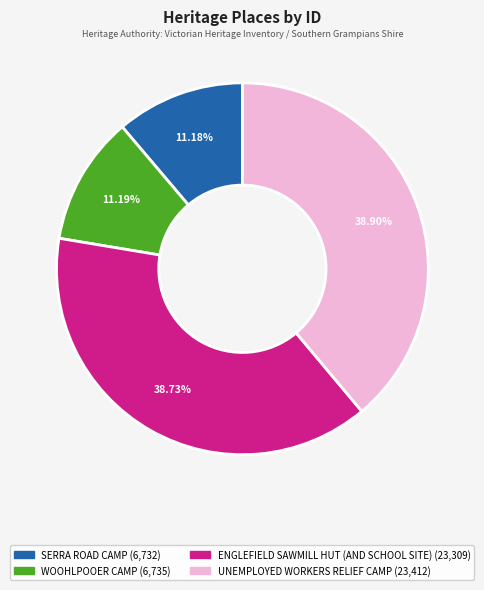

Is SERRA ROAD CAMP the majority of the pie?

No